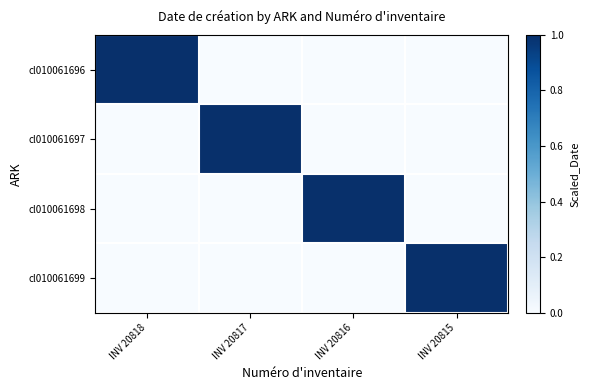

What is the total value across all series at INV 20815?

1